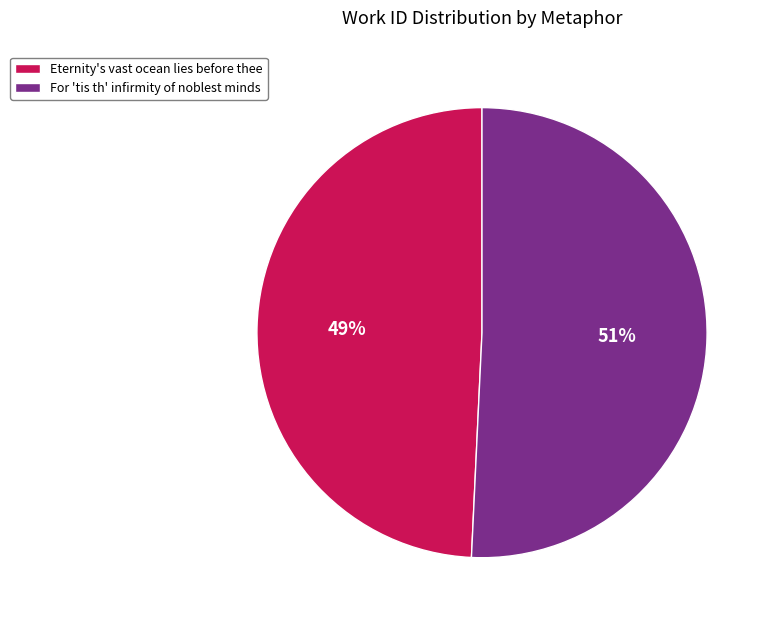

To the nearest percent, what is the average slice percentage?

50%